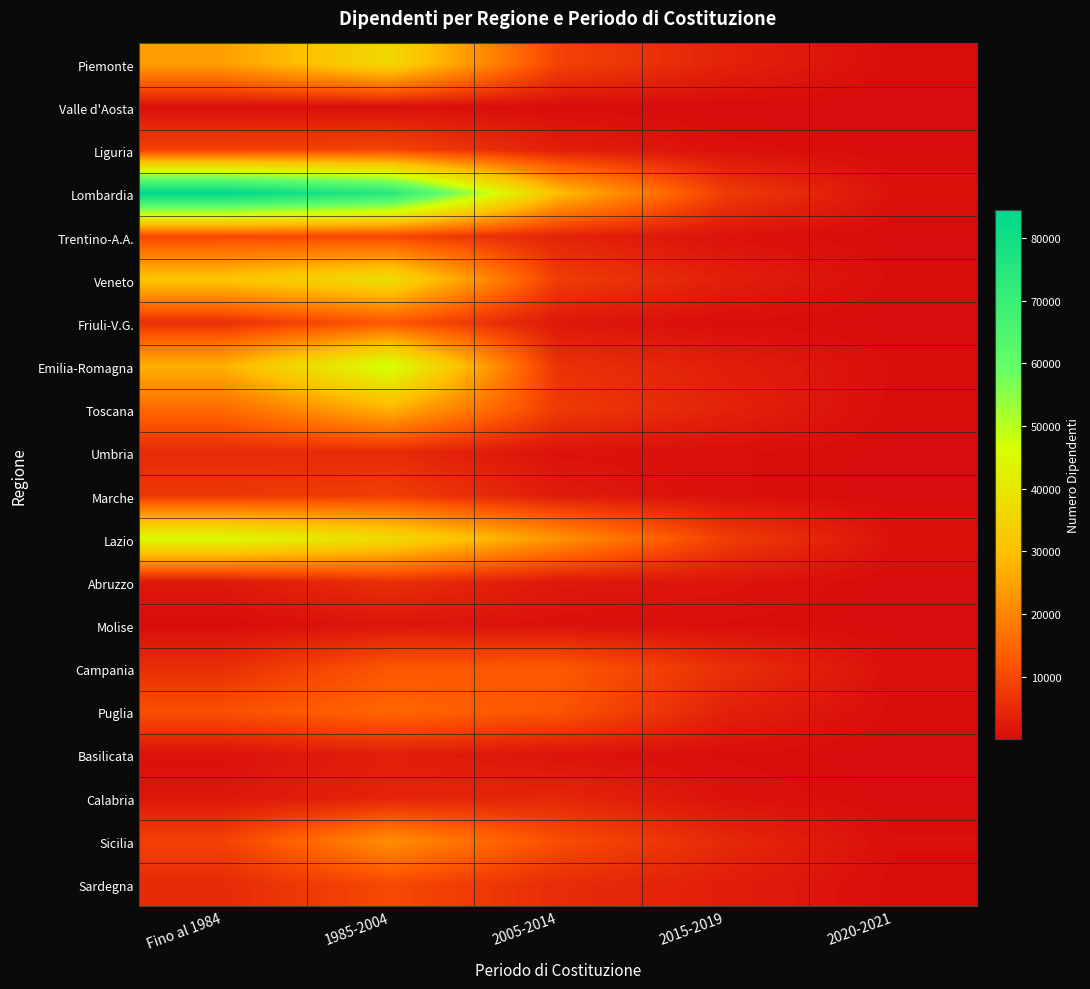

Reading left to right, what are all the values shown in this chart?

Piemonte: Fino al 1984=24294	1985-2004=35885	2005-2014=9136	2015-2019=3900	2020-2021=451
Valle d'Aosta: Fino al 1984=813	1985-2004=805	2005-2014=381	2015-2019=28	2020-2021=3
Liguria: Fino al 1984=8895	1985-2004=9505	2005-2014=3241	2015-2019=933	2020-2021=188
Lombardia: Fino al 1984=84409	1985-2004=74314	2005-2014=29671	2015-2019=7988	2020-2021=1181
Trentino-A.A.: Fino al 1984=9976	1985-2004=9721	2005-2014=3942	2015-2019=1154	2020-2021=140
Veneto: Fino al 1984=31071	1985-2004=37718	2005-2014=8248	2015-2019=3343	2020-2021=561
Friuli-V.G.: Fino al 1984=5925	1985-2004=12288	2005-2014=2014	2015-2019=472	2020-2021=108
Emilia-Romagna: Fino al 1984=27345	1985-2004=47493	2005-2014=6276	2015-2019=3086	2020-2021=667
Toscana: Fino al 1984=15467	1985-2004=27650	2005-2014=7775	2015-2019=3886	2020-2021=395
Umbria: Fino al 1984=5152	1985-2004=5061	2005-2014=1119	2015-2019=761	2020-2021=183
Marche: Fino al 1984=7229	1985-2004=8407	2005-2014=2590	2015-2019=765	2020-2021=128
Lazio: Fino al 1984=45355	1985-2004=37043	2005-2014=22558	2015-2019=8306	2020-2021=1284
Abruzzo: Fino al 1984=2143	1985-2004=5900	2005-2014=2163	2015-2019=1598	2020-2021=148
Molise: Fino al 1984=241	1985-2004=1675	2005-2014=1016	2015-2019=592	2020-2021=80
Campania: Fino al 1984=5824	1985-2004=12377	2005-2014=12863	2015-2019=5924	2020-2021=928
Puglia: Fino al 1984=11338	1985-2004=14763	2005-2014=12139	2015-2019=3544	2020-2021=482
Basilicata: Fino al 1984=1083	1985-2004=3306	2005-2014=1391	2015-2019=575	2020-2021=67
Calabria: Fino al 1984=1848	1985-2004=3945	2005-2014=4438	2015-2019=1192	2020-2021=195
Sicilia: Fino al 1984=8918	1985-2004=21700	2005-2014=10904	2015-2019=4809	2020-2021=739
Sardegna: Fino al 1984=5047	1985-2004=10183	2005-2014=5439	2015-2019=3094	2020-2021=447